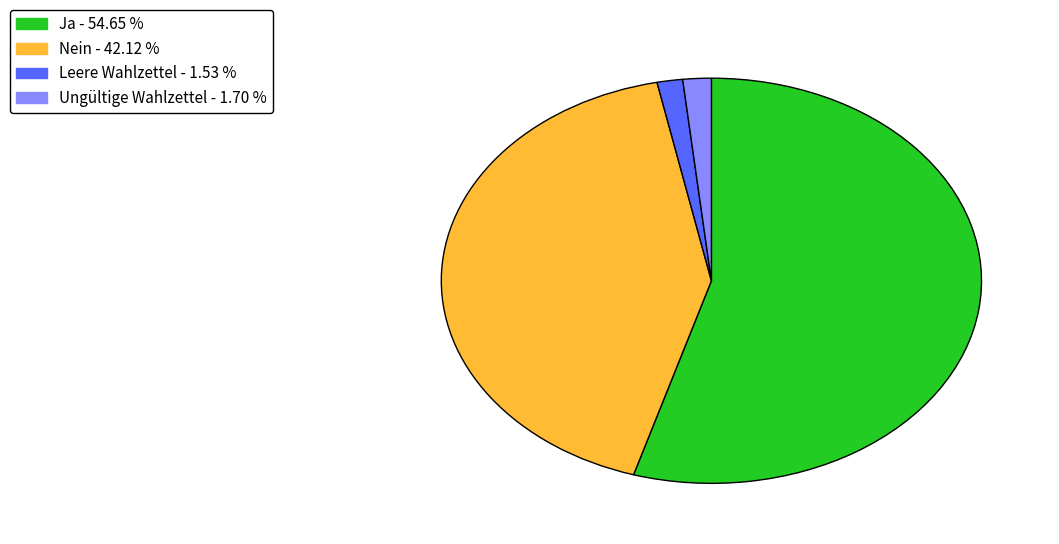

Which category accounts for the majority?

Ja